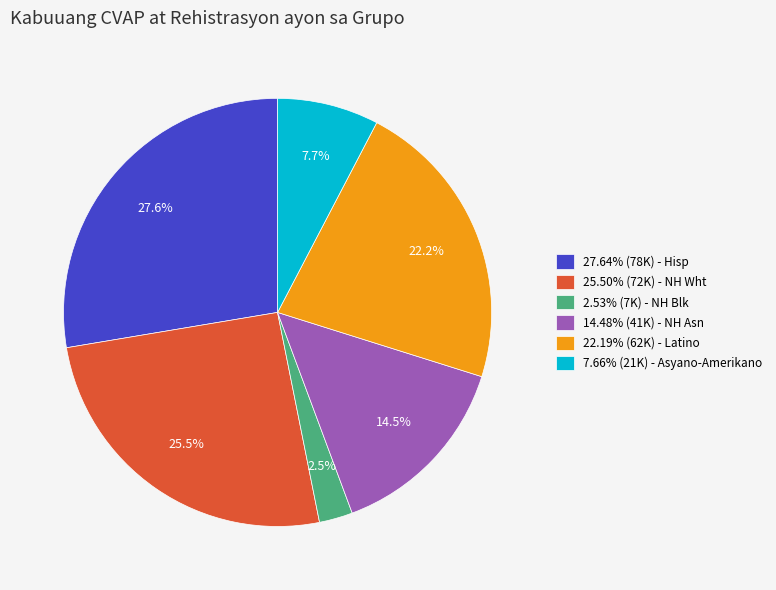

Is there a majority slice in this chart?

No